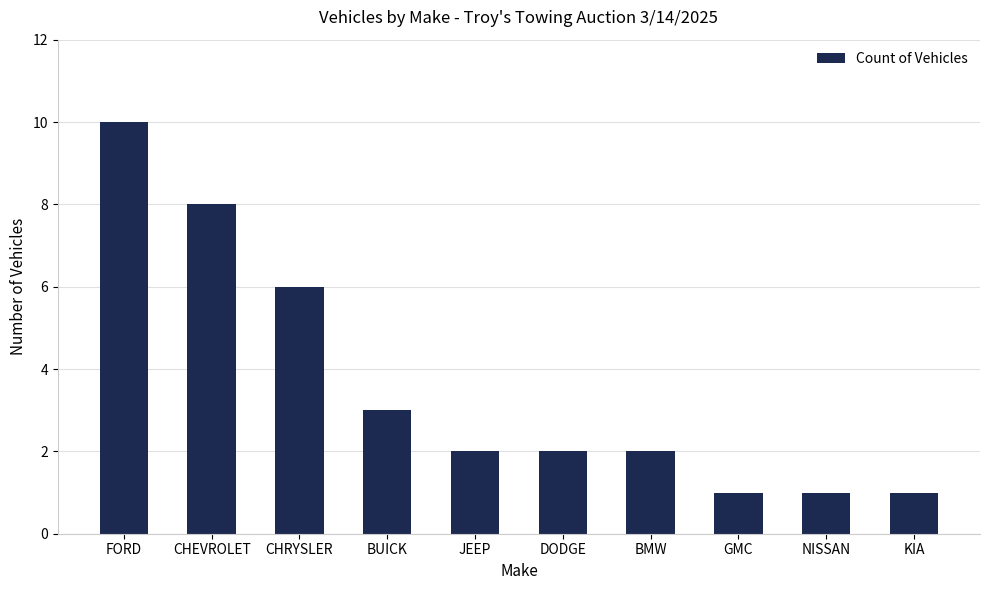

What is the smallest value displayed?

1